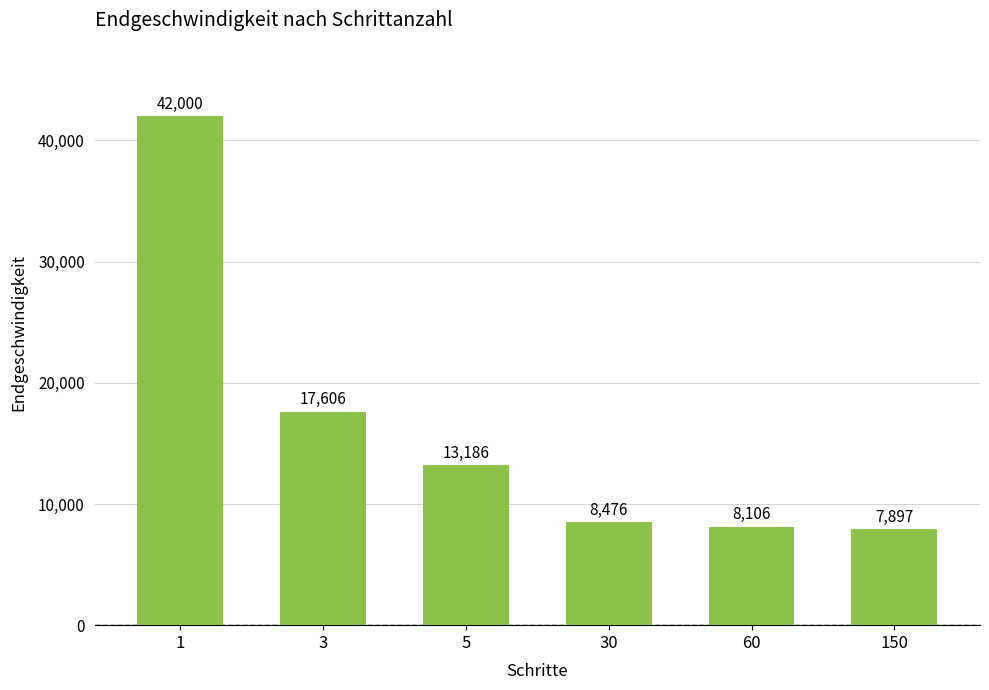

Read the value at 3, to the nearest 100.

17600